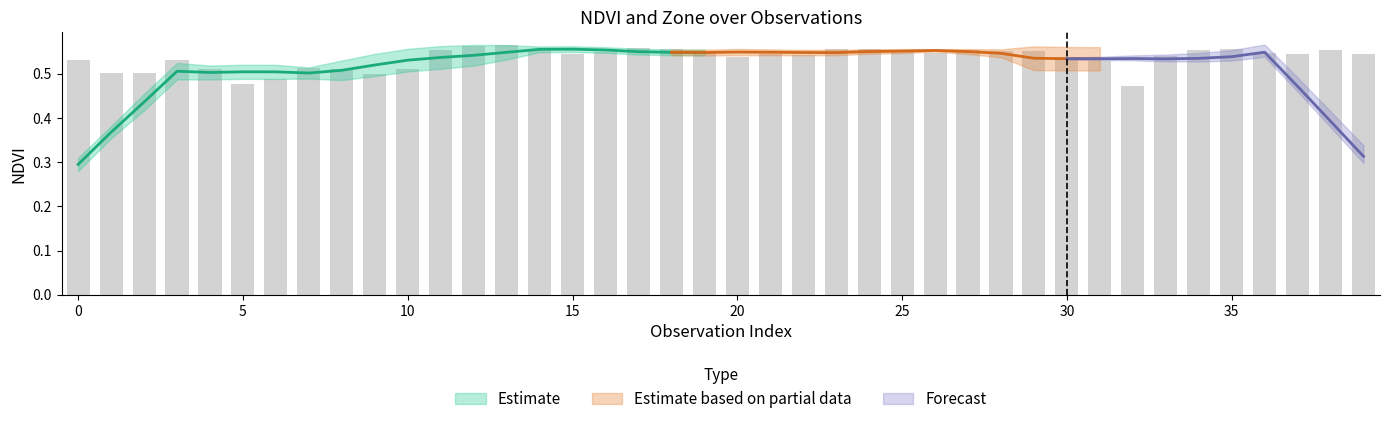

Reading right to left, what are all the values shown in this chart?

39=0.5	38=0.6	37=0.5	36=0.5	35=0.6	34=0.6	33=0.5	32=0.5	31=0.5	30=0.5	29=0.6	28=0.6	27=0.6	26=0.5	25=0.6	24=0.6	23=0.6	22=0.5	21=0.5	20=0.5	19=0.5	18=0.6	17=0.6	16=0.5	15=0.5	14=0.6	13=0.6	12=0.6	11=0.6	10=0.5	9=0.5	8=0.5	7=0.5	6=0.5	5=0.5	4=0.5	3=0.5	2=0.5	1=0.5	0=0.5